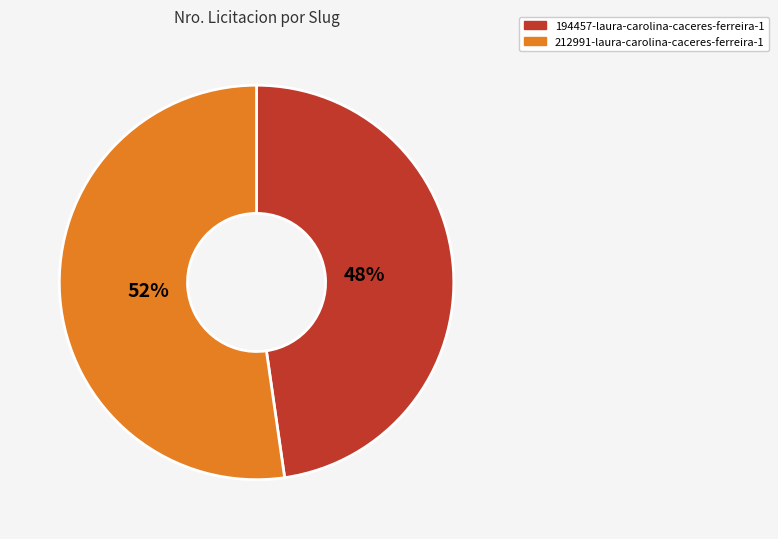

Rank the categories by value from highest to lowest.

212991-laura-carolina-caceres-ferreira-1, 194457-laura-carolina-caceres-ferreira-1